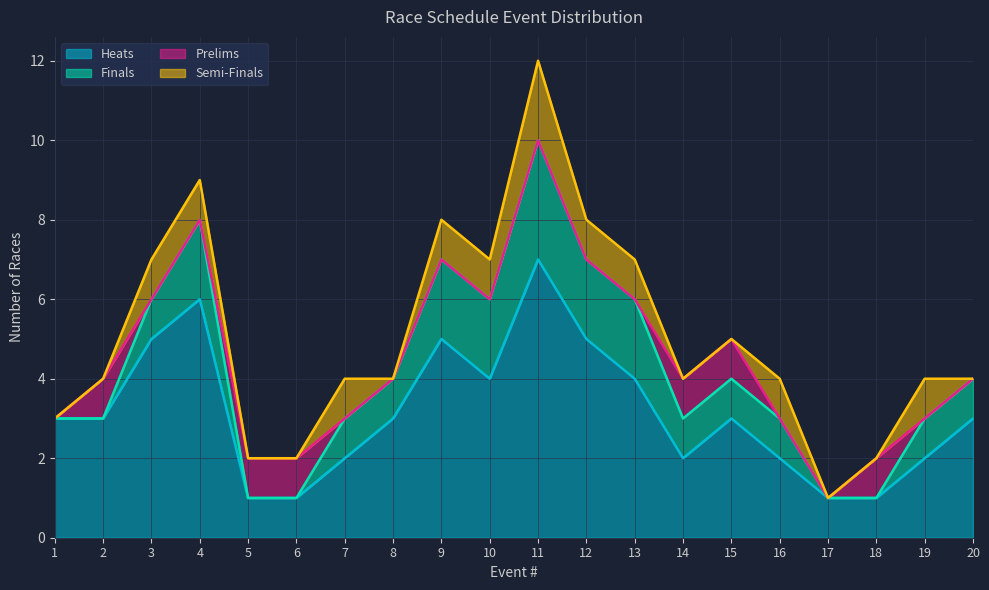

Is the value of Heats at 3 greater than the value of Semi-Finals at 13?

Yes